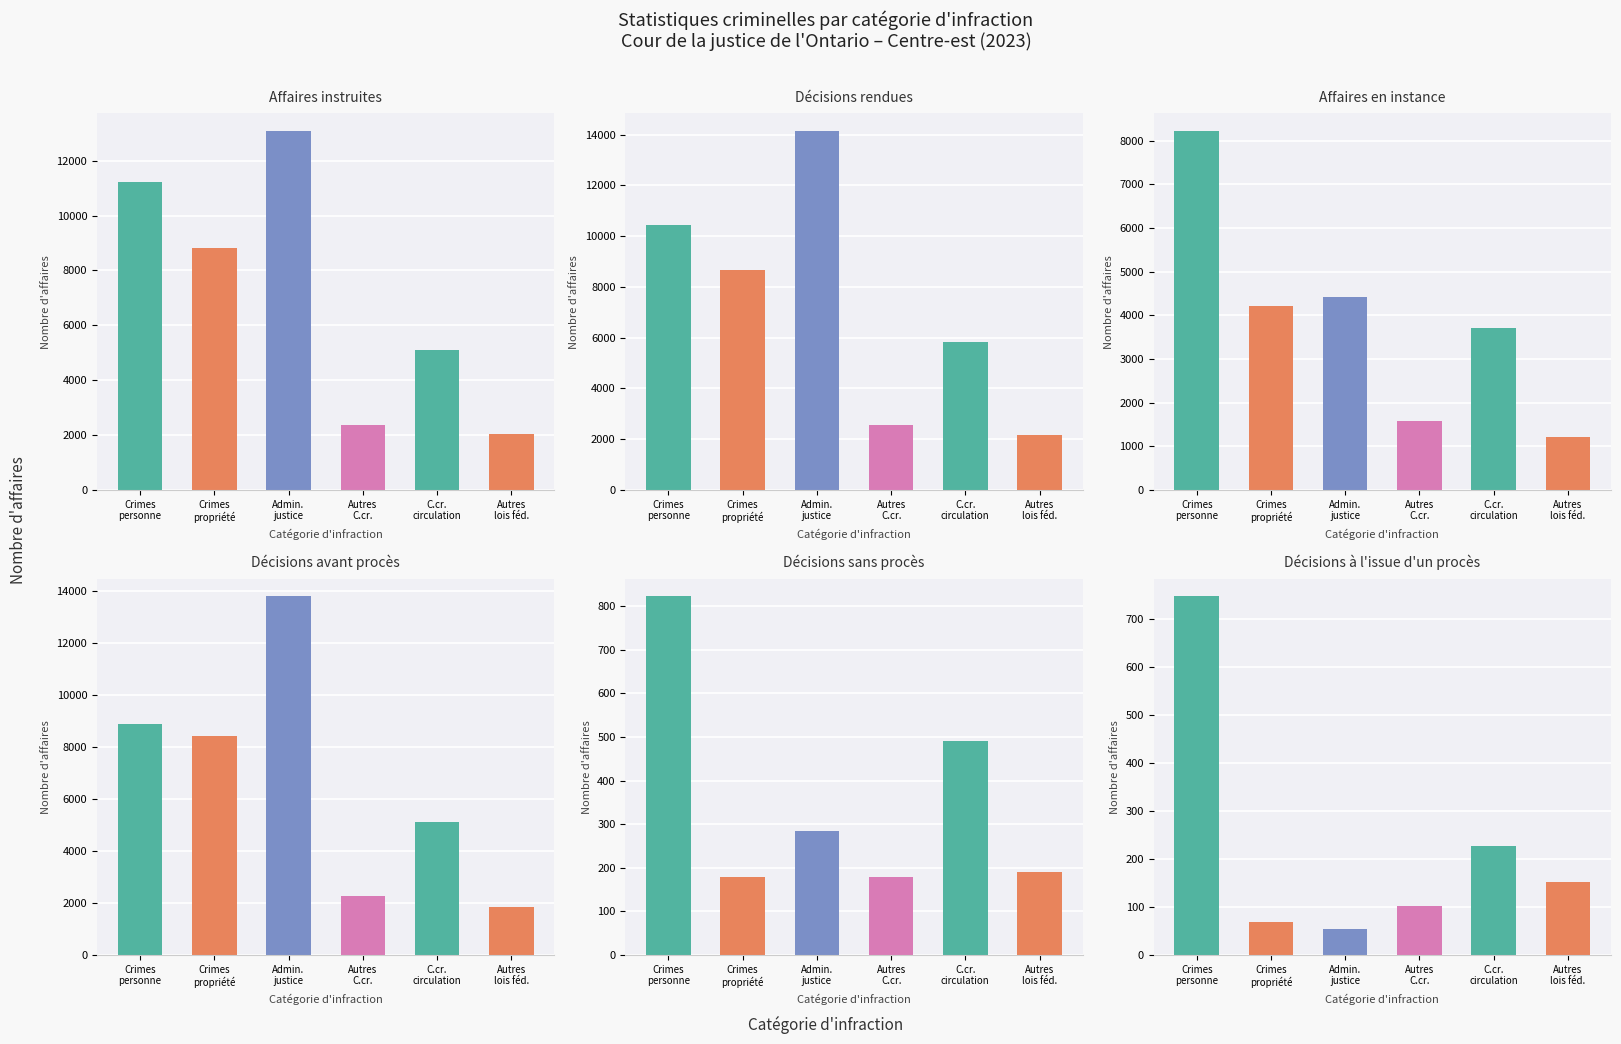

The Décisions à l'issue d'un procès series shows 68 at Crimes
propriété. True or false?

True